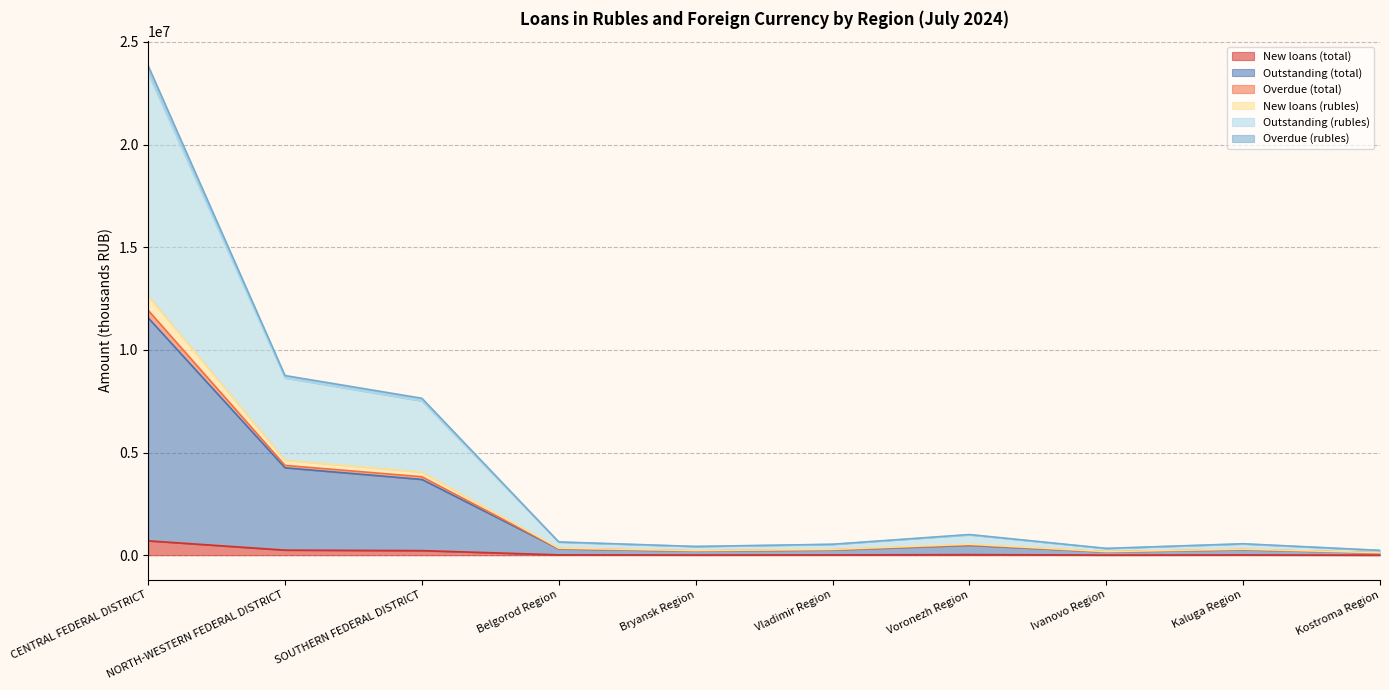

Where does the New loans (total) series first go above 20010?

CENTRAL FEDERAL DISTRICT